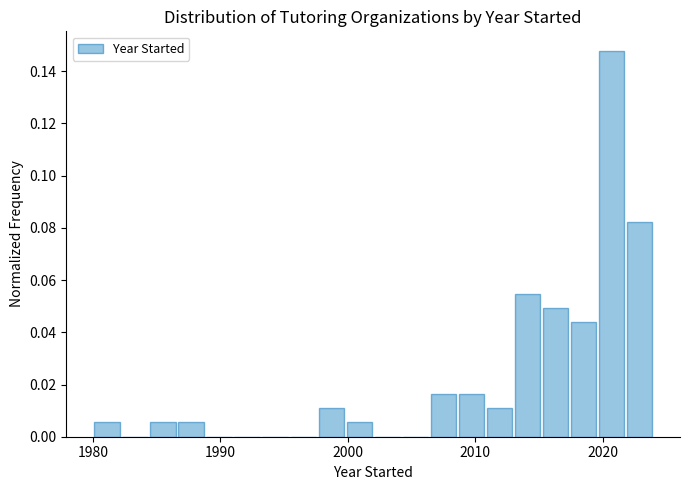

Around what value on the x-axis is the tallest bar? Give the approximate position of its centre, as read against the axis.

2021